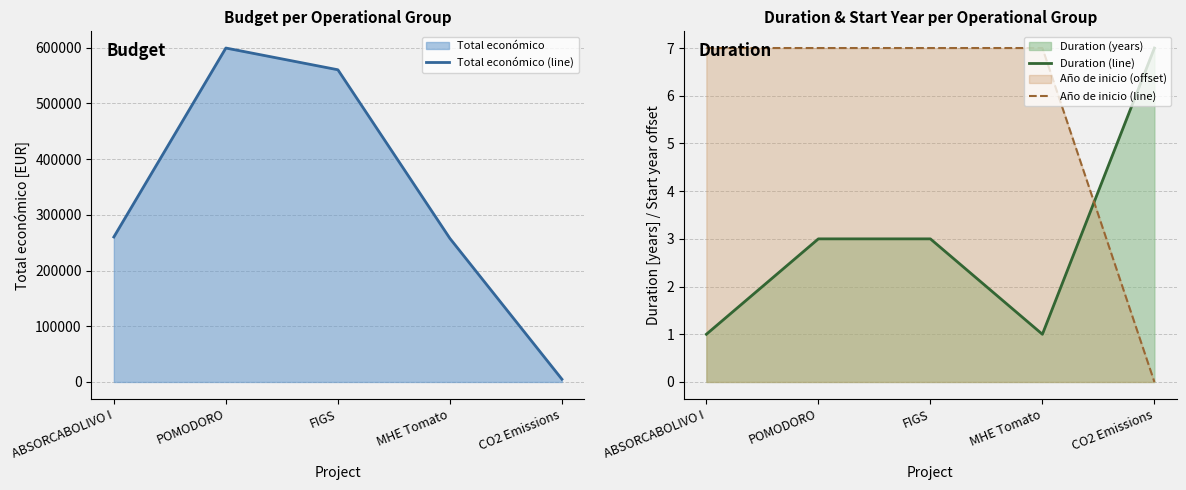

What position from the left is MHE Tomato?

4